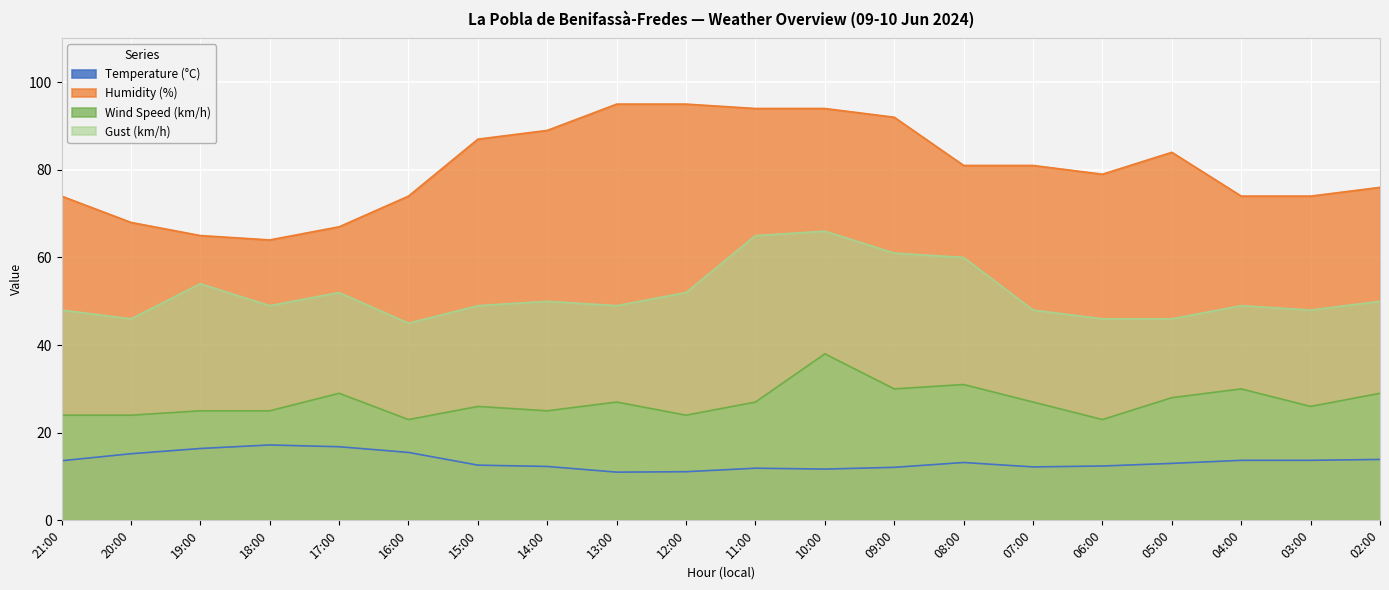

Reading left to right, extract all data points from this chart.

Temperature (°C): 13.6	15.2	16.4	17.2	16.8	15.5	12.6	12.3	11.0	11.1	11.9	11.7	12.1	13.2	12.2	12.4	13.0	13.7	13.7	13.9
Humidity (%): 74.0	68.0	65.0	64.0	67.0	74.0	87.0	89.0	95.0	95.0	94.0	94.0	92.0	81.0	81.0	79.0	84.0	74.0	74.0	76.0
Wind Speed (km/h): 24.0	24.0	25.0	25.0	29.0	23.0	26.0	25.0	27.0	24.0	27.0	38.0	30.0	31.0	27.0	23.0	28.0	30.0	26.0	29.0
Gust (km/h): 48.0	46.0	54.0	49.0	52.0	45.0	49.0	50.0	49.0	52.0	65.0	66.0	61.0	60.0	48.0	46.0	46.0	49.0	48.0	50.0